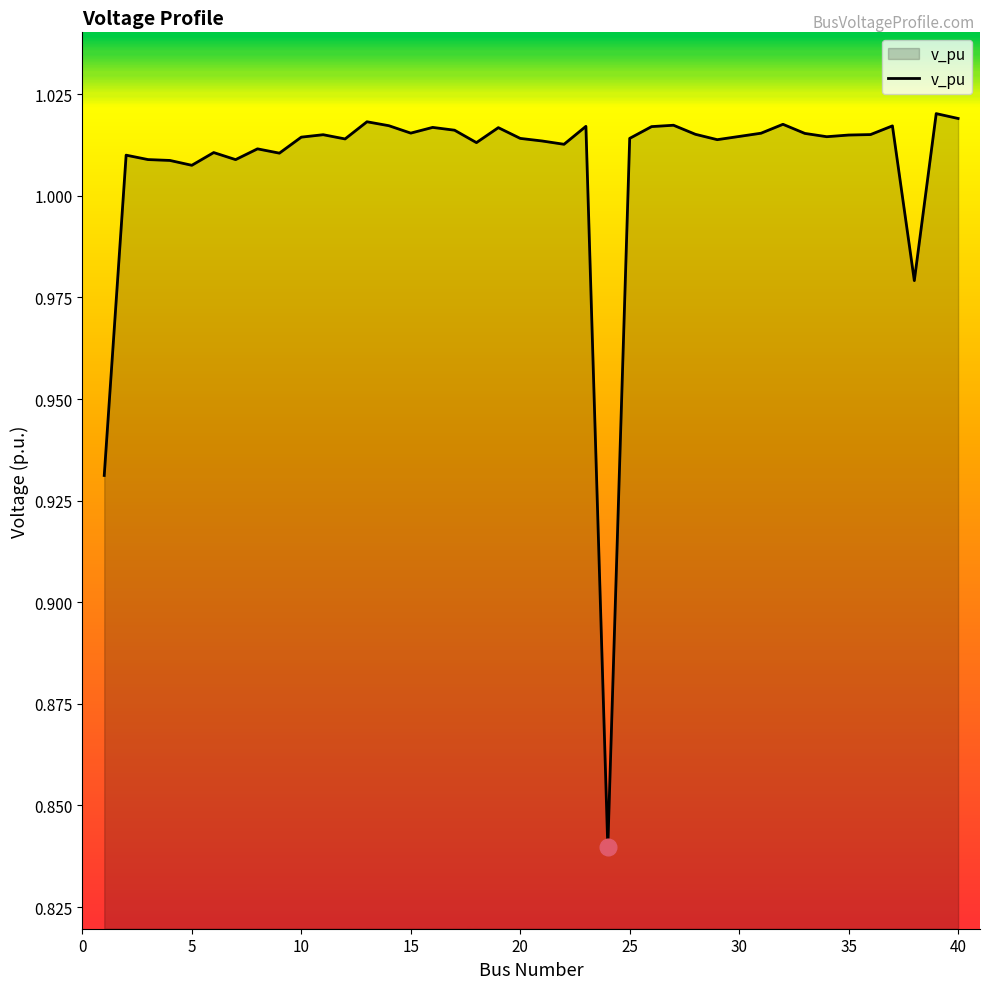

How many lines are shown in the chart?

1